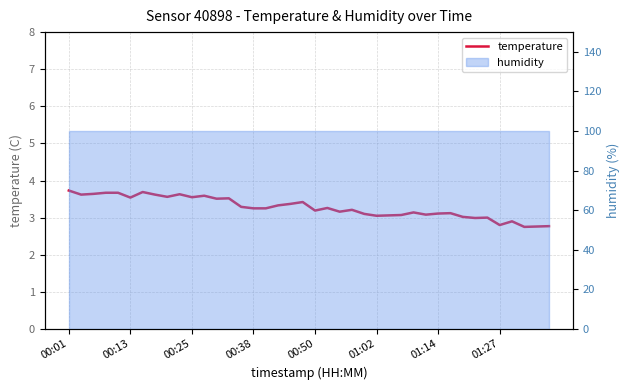

How many points are lower than both their immediate neighbors (excluding endpoints)?

12